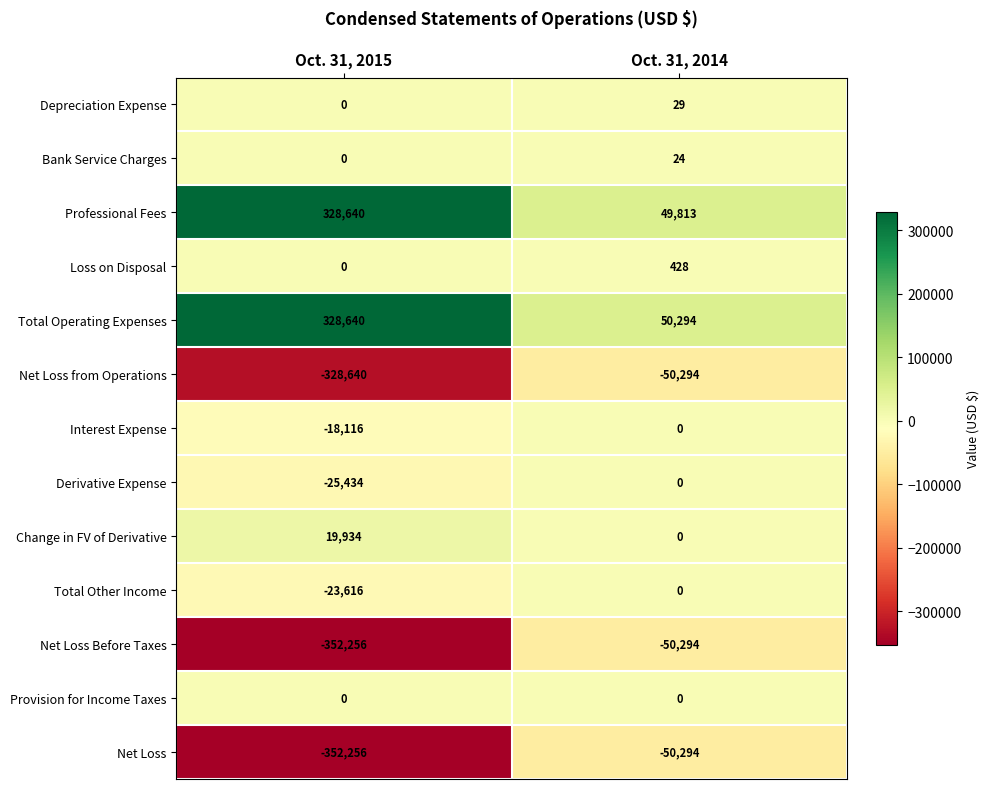

Is the value of Depreciation Expense at Oct. 31, 2015 greater than the value of Change in FV of Derivative at Oct. 31, 2015?

No